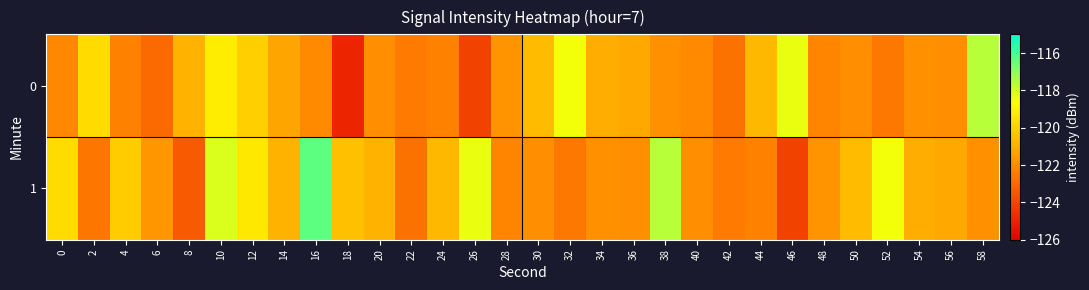

Rank the series by their maximum value, from lowest to highest.

0, 1